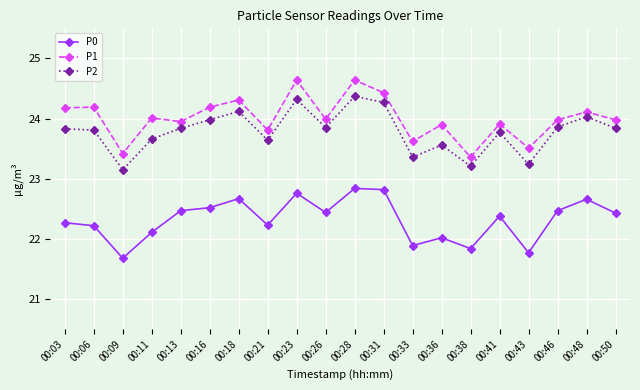

What is the difference between the highest and lowest values at 00:31?

1.6